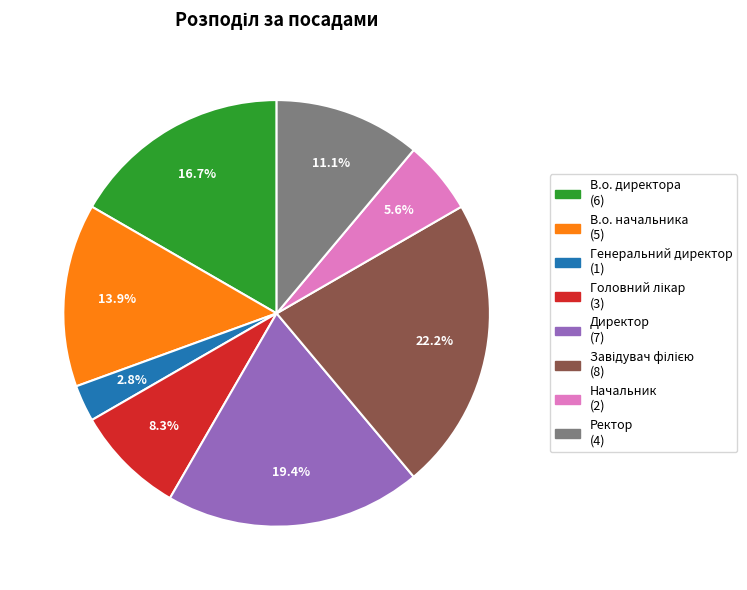

What portion of the pie excludes В.о. начальника?

86.1%